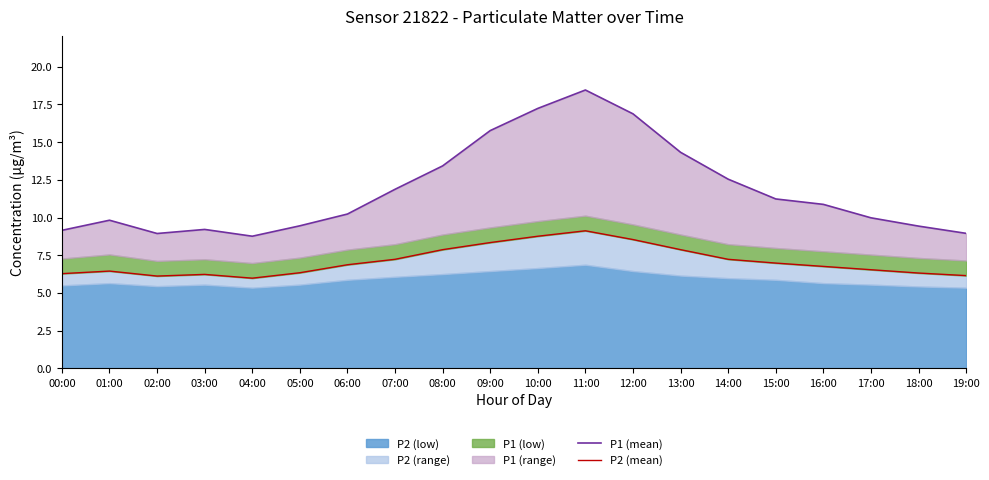

True or false: P1 (mean) and P2 (mean) cross at least once.

False